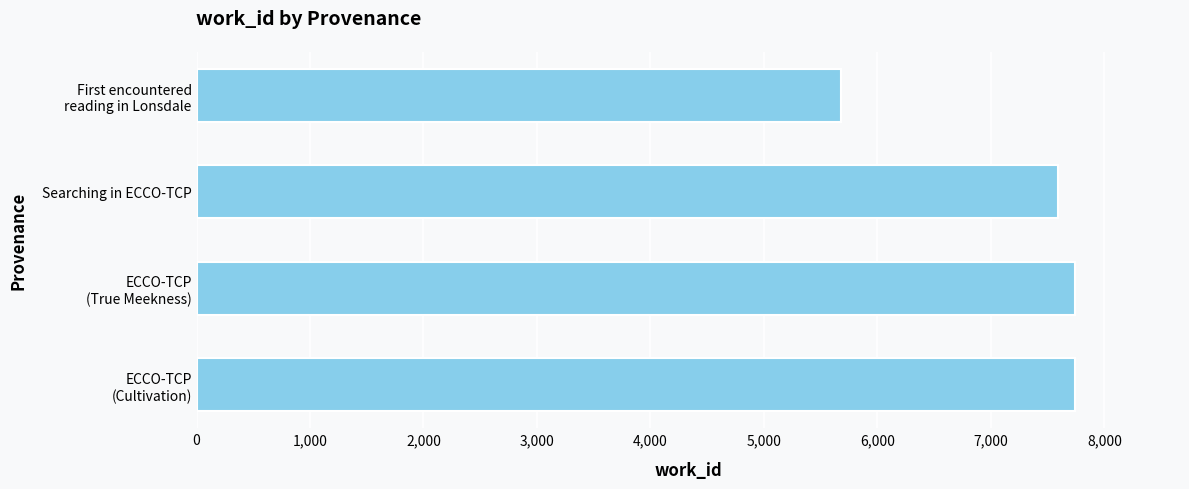

What is the minimum value shown in the chart?

5681